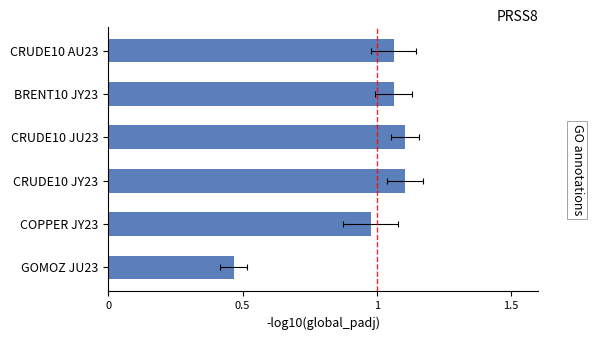

True or false: the data shows 1.1 at CRUDE10 JU23.

True